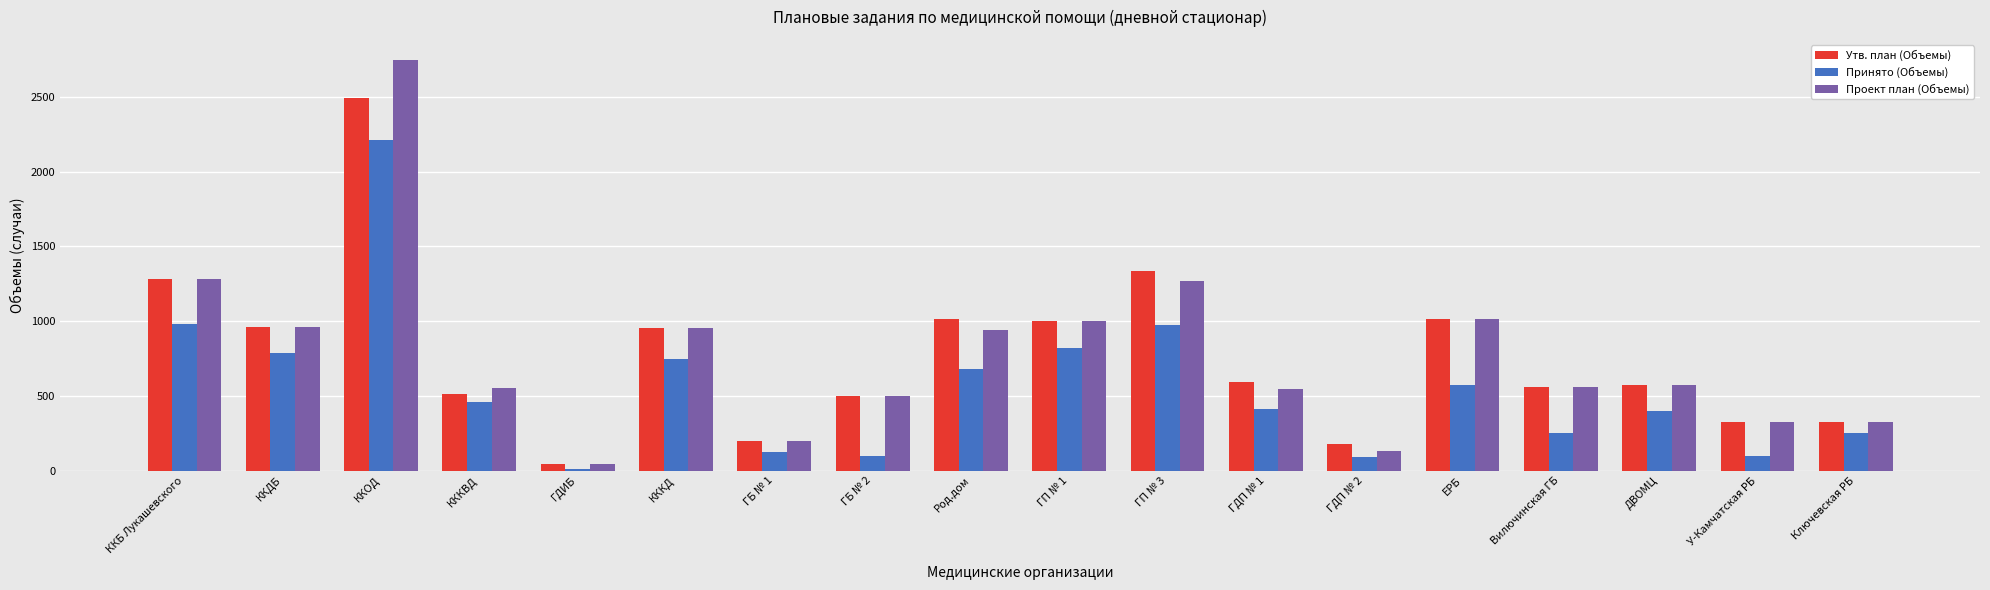

List the series in order of their peak value, lowest first.

Принято (Объемы), Утв. план (Объемы), Проект план (Объемы)